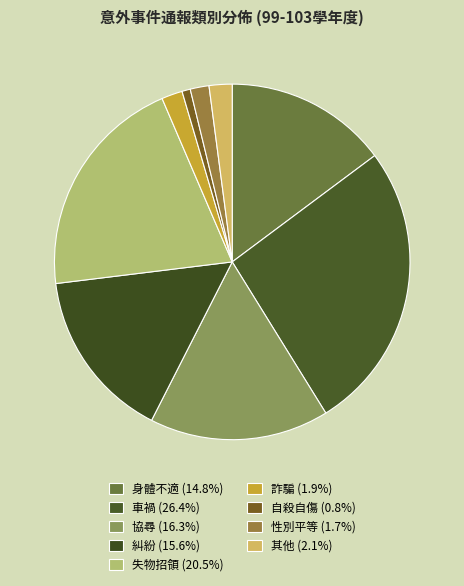

What is the total percentage of 協尋 and 詐騙?

18.2%